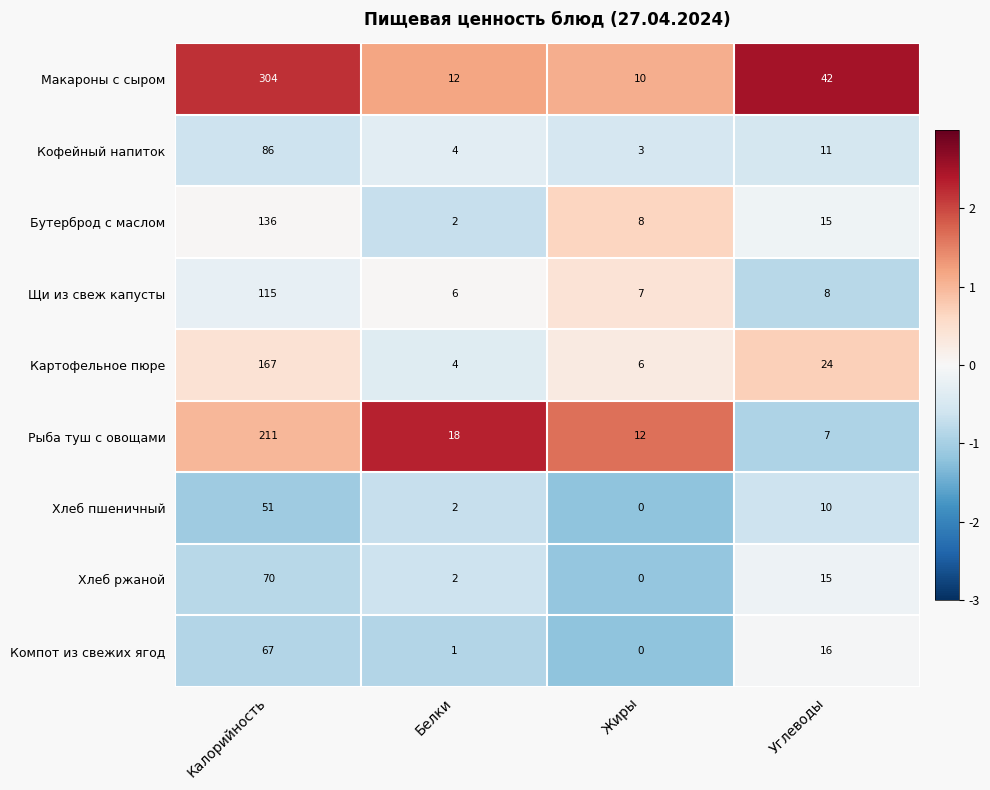

At which label is Бутерброд с маслом closest to 69?

Углеводы